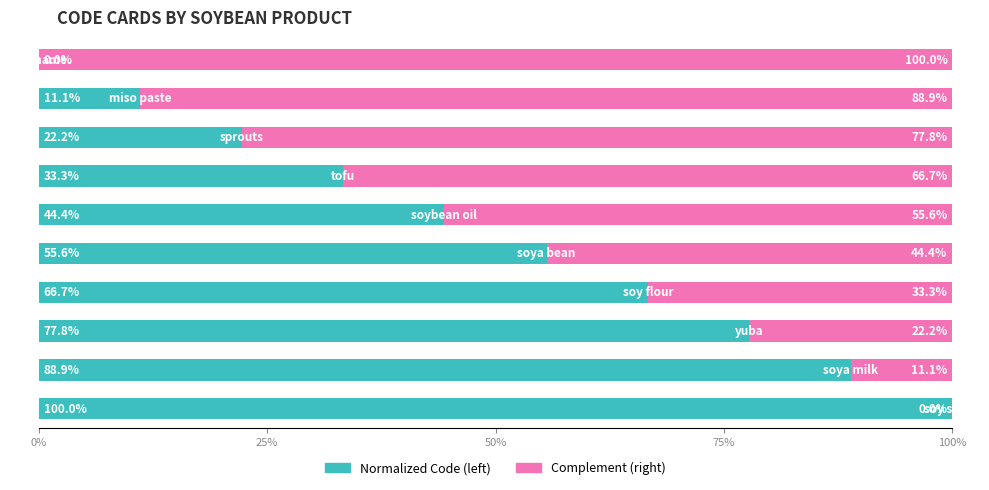

Reading left to right, what are all the values shown in this chart?

Normalized Code (left): 0.0	11.1	22.2	33.3	44.4	55.6	66.7	77.8	88.9	100.0
Complement (right): 100.0	88.9	77.8	66.7	55.6	44.4	33.3	22.2	11.1	0.0